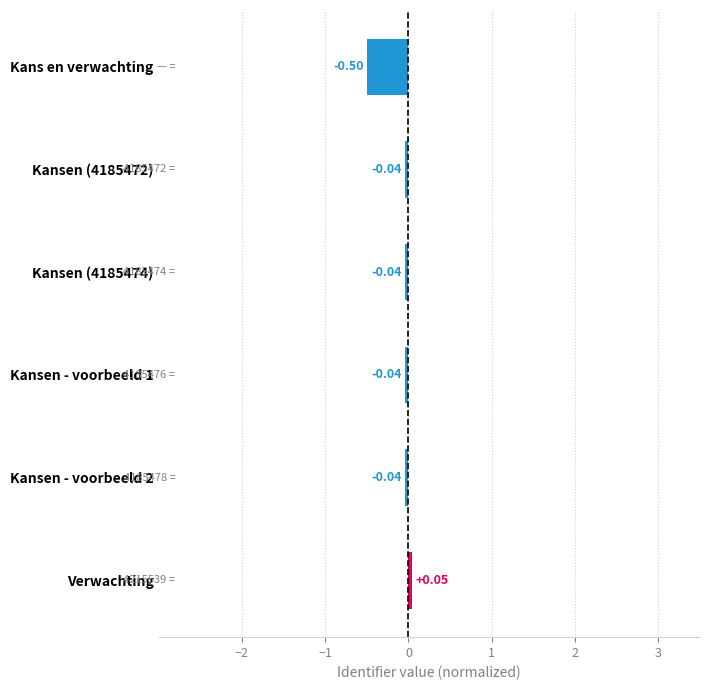

What is the sum of all values?

-0.6